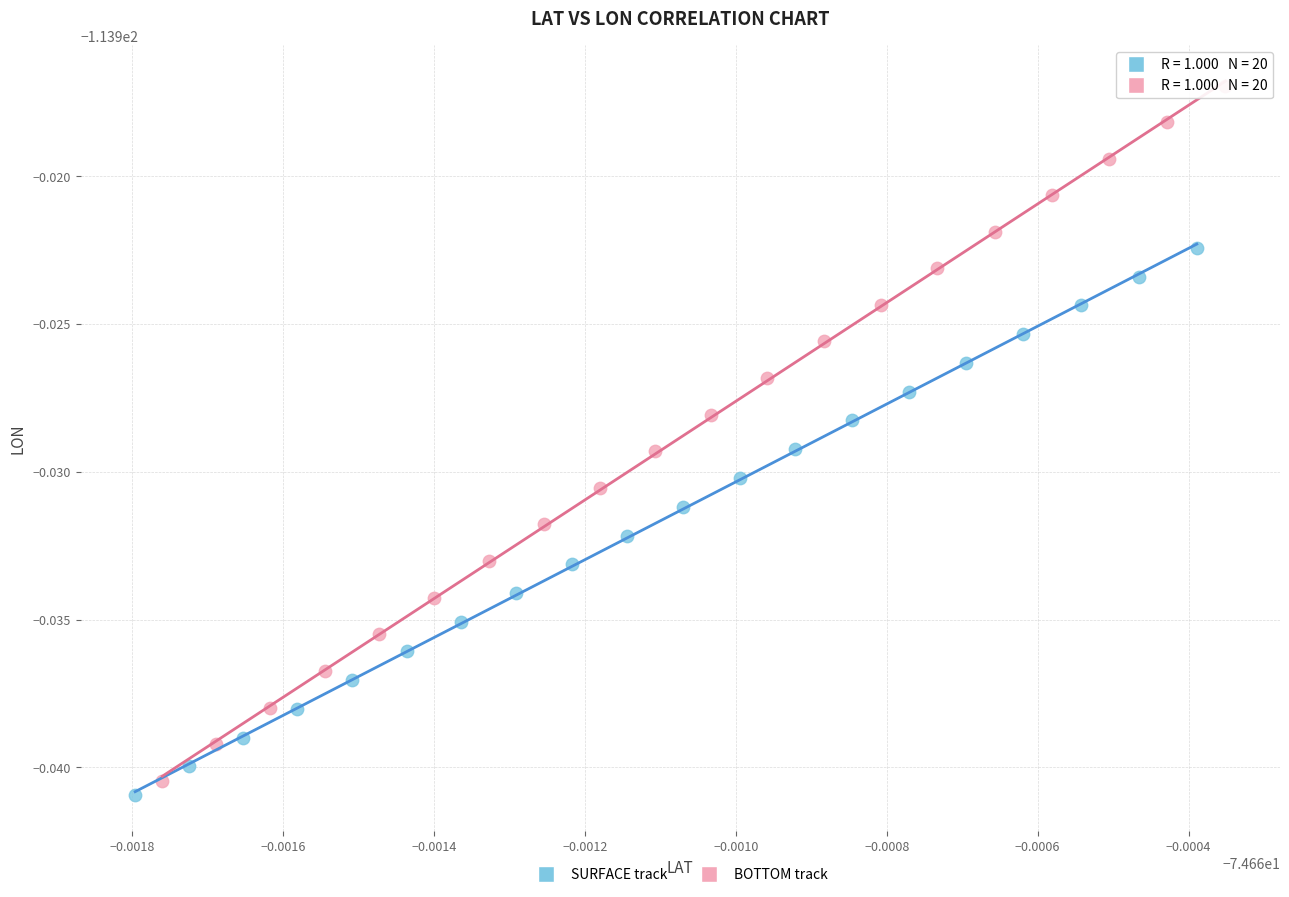

What are all the series names shown in the legend?

SURFACE track, BOTTOM track